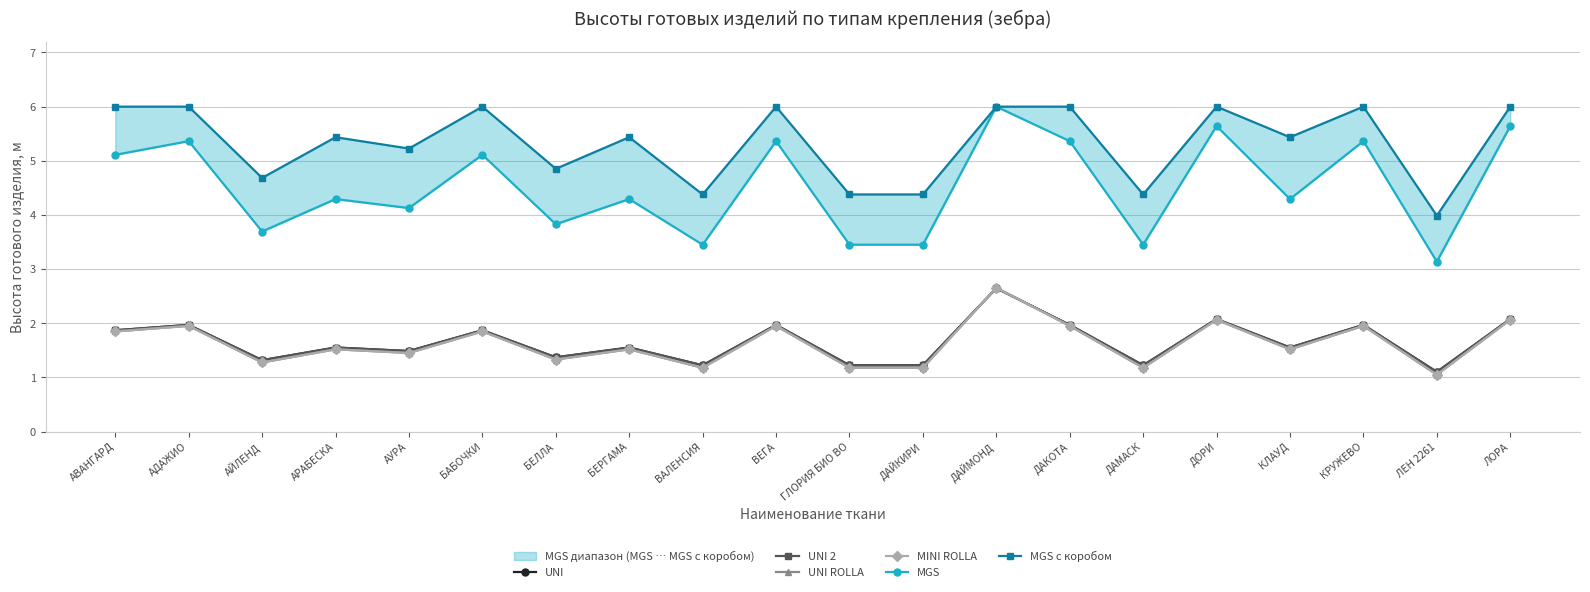

True or false: UNI ROLLA has a value of 1.3 at АЙЛЕНД.

True